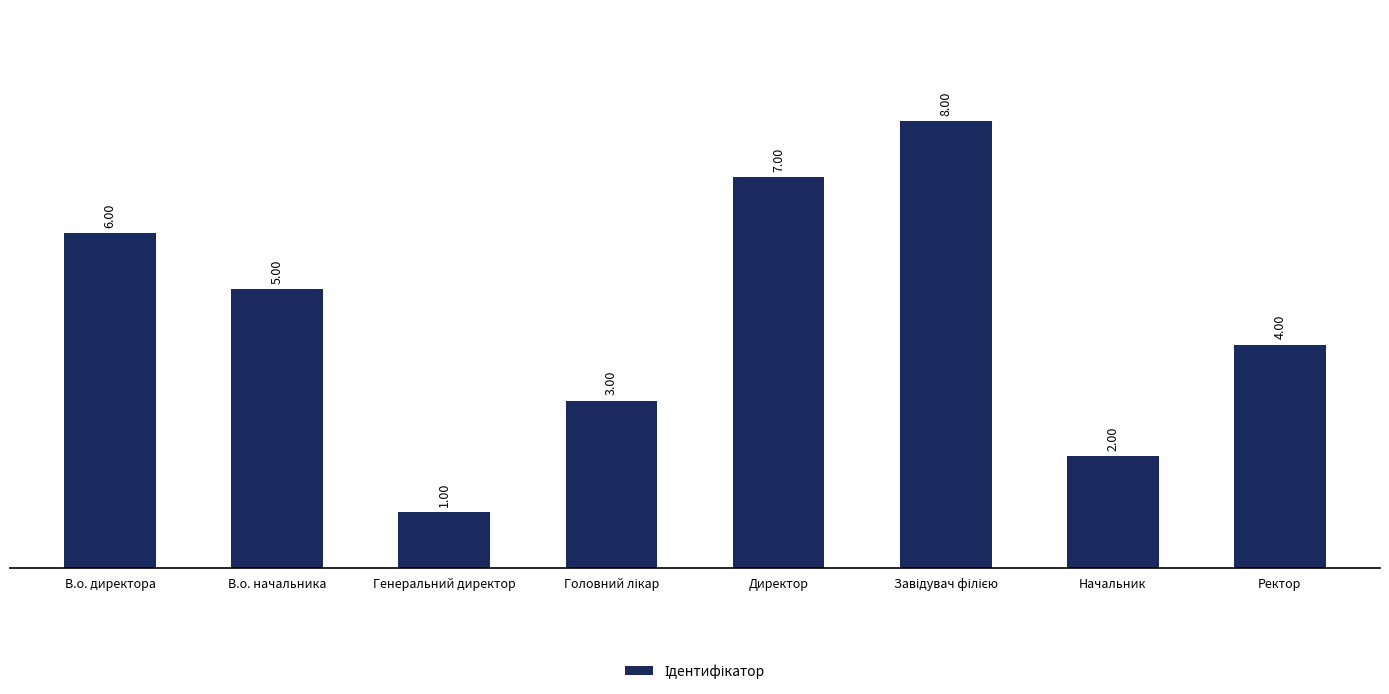

Read the value at Директор.

7